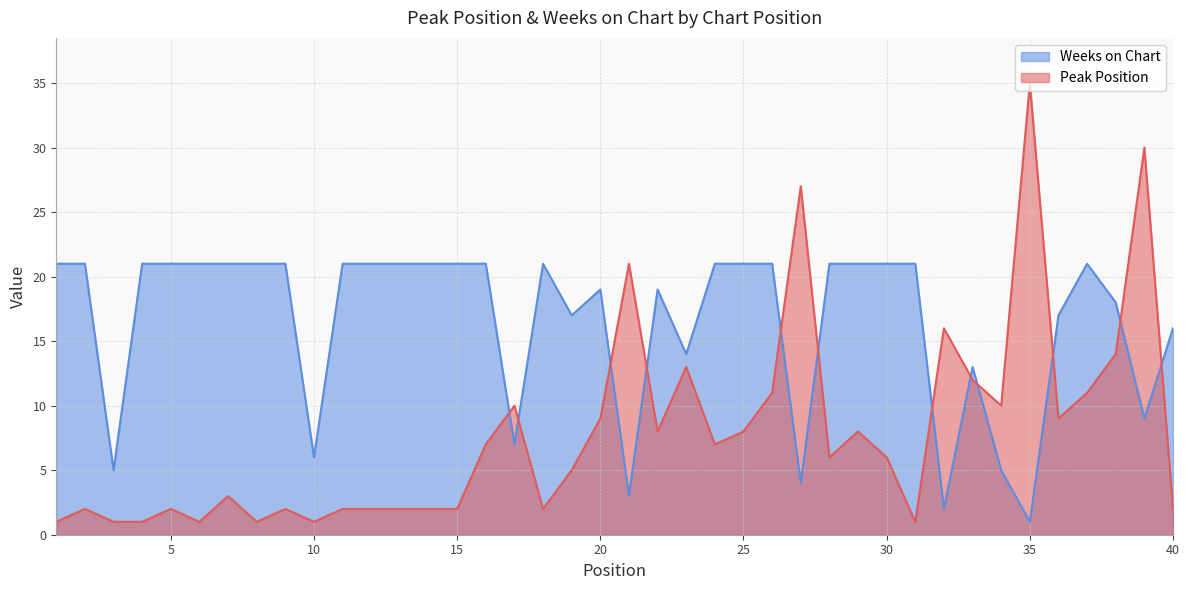

List the series in order of their overall mean, highest first.

Weeks on Chart, Peak Position